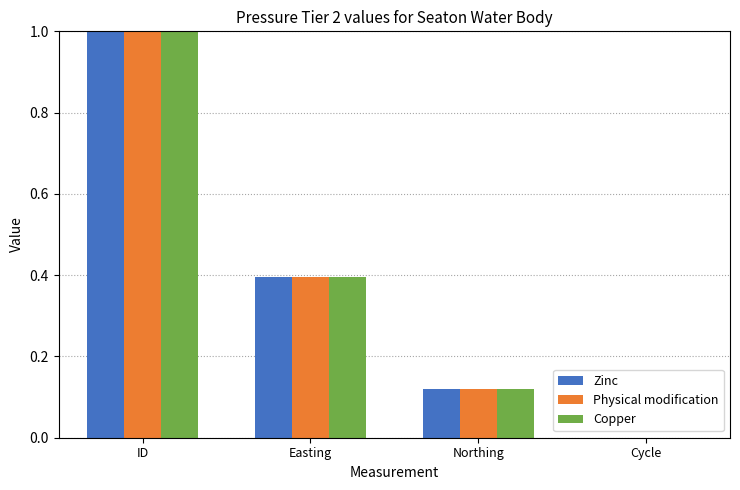

The value of Copper at Cycle is 0.0. True or false?

True